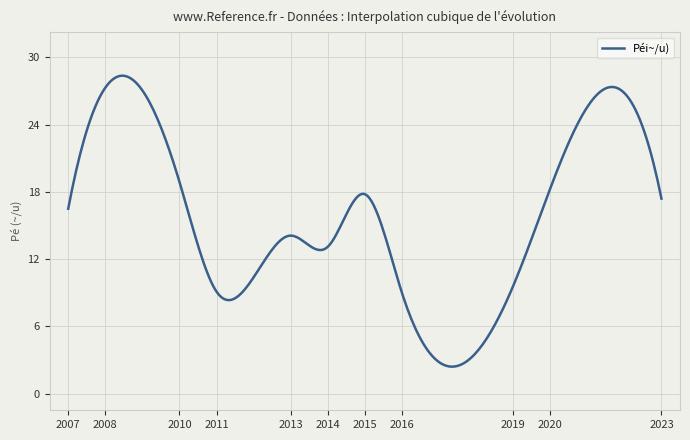

What is the smallest value displayed?

2.4